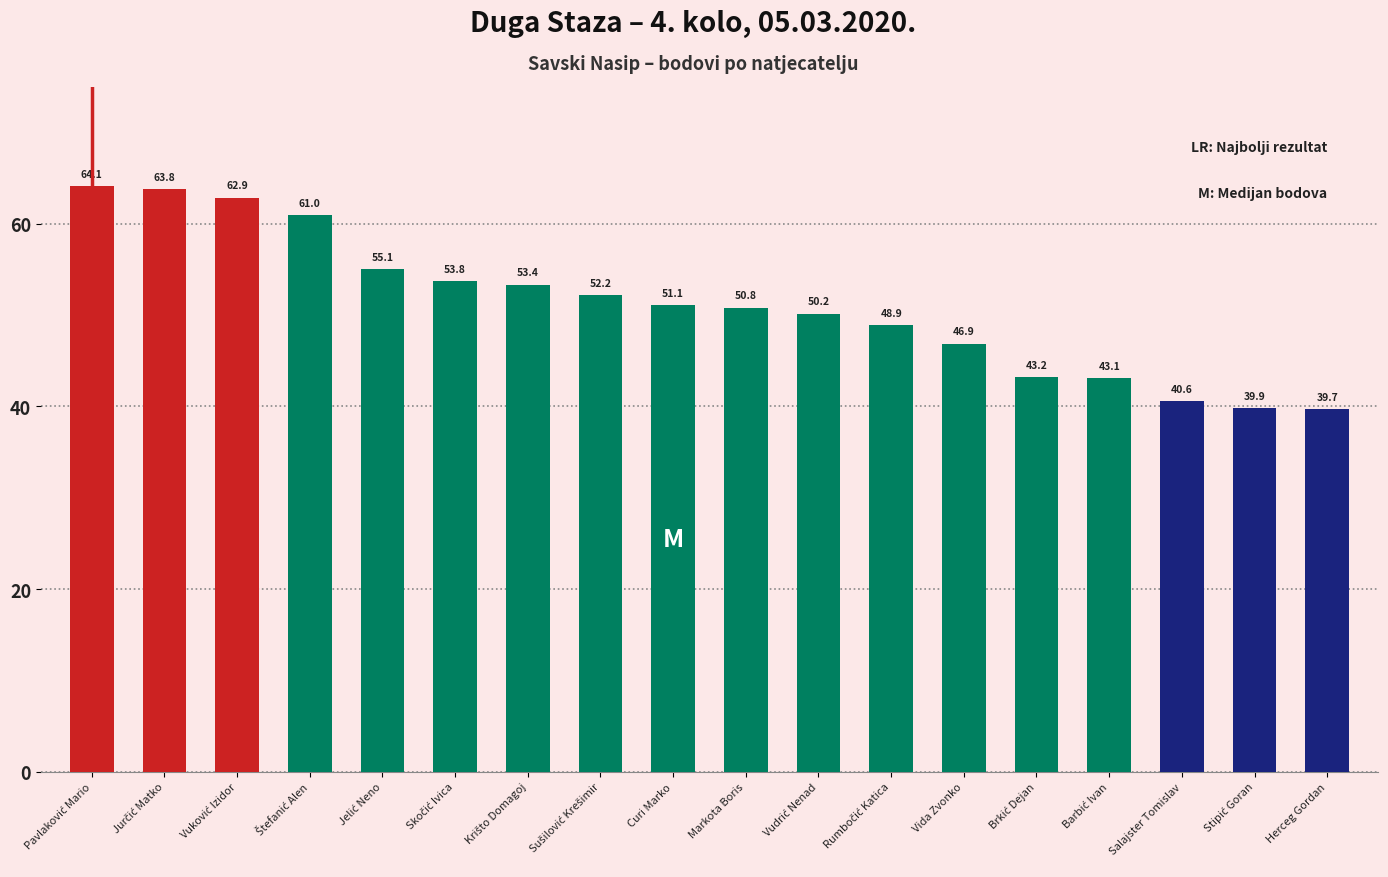

What position from the left is Markota Boris?

10